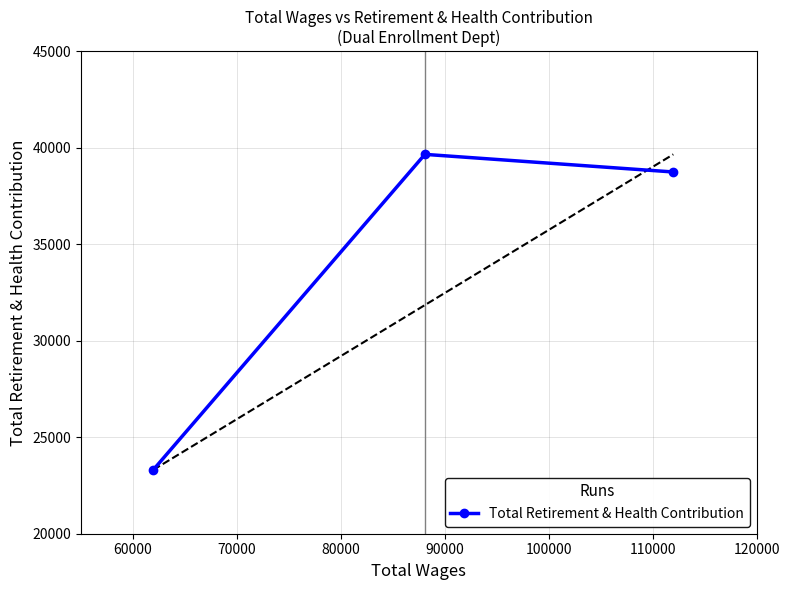

What is the average value?

33902